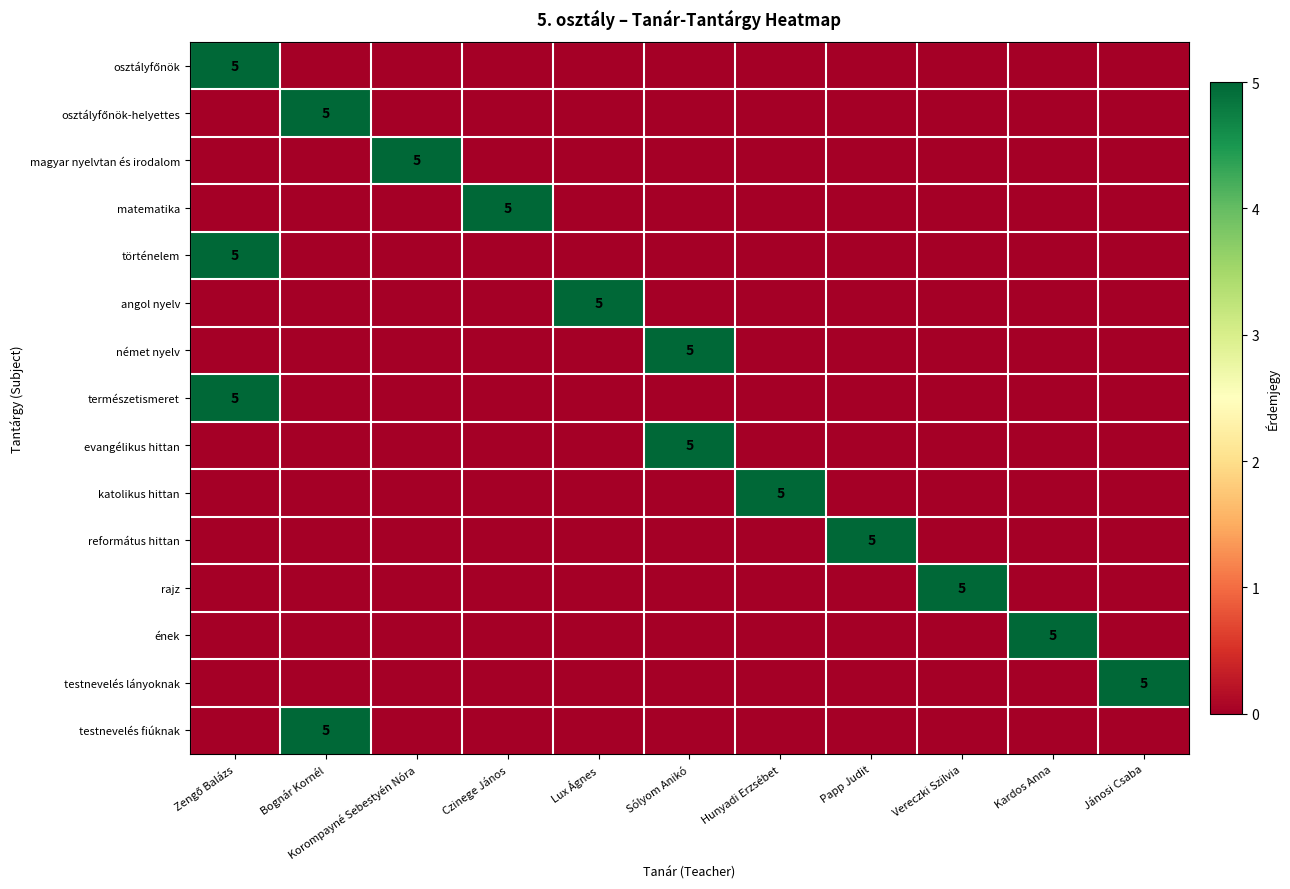

How many values in német nyelv are above zero?

1